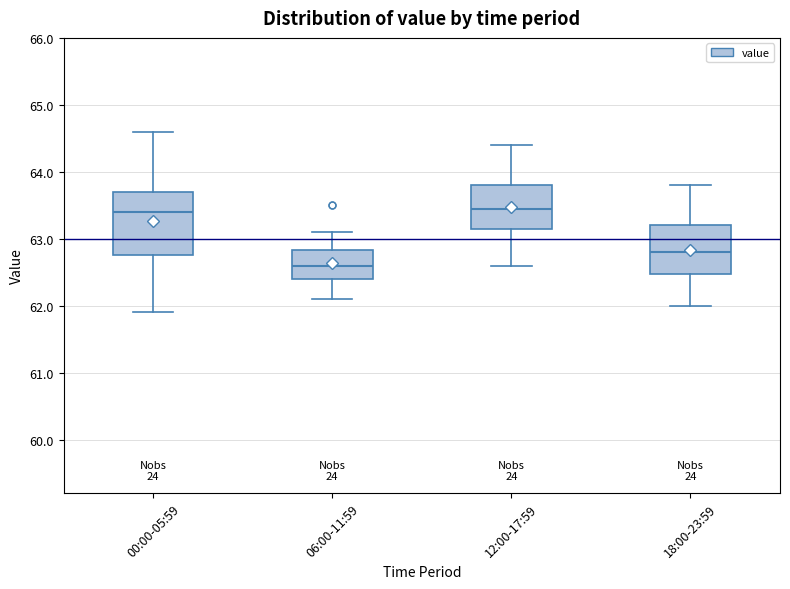

Reading left to right, transcribe this box plot: for each box, give where its median line is, the range the box spans, and where its two whiskers end, as read against the y-axis. The values are not printed on the chart, so give them approximately, as read against the axis.

00:00-05:59: median 63.4, box 62.8 to 63.7, whiskers 61.9 to 64.6
06:00-11:59: median 62.6, box 62.4 to 62.8, whiskers 62.1 to 63.1
12:00-17:59: median 63.5, box 63.2 to 63.8, whiskers 62.6 to 64.4
18:00-23:59: median 62.8, box 62.5 to 63.2, whiskers 62.0 to 63.8